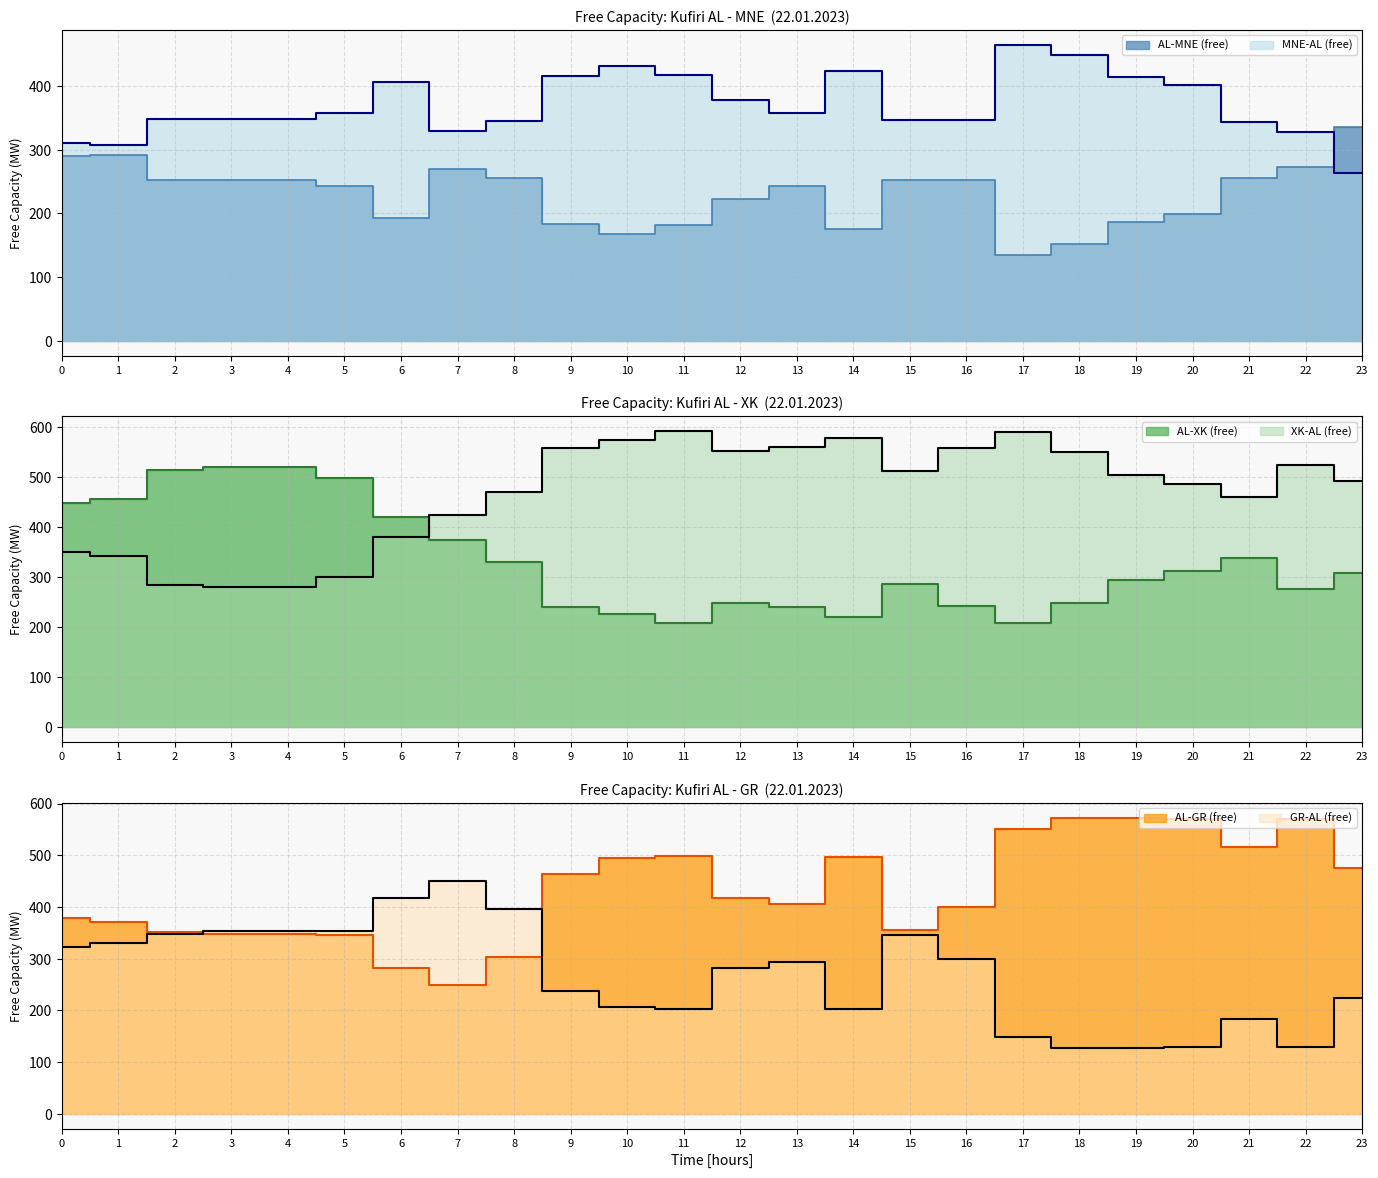

How many times do AL-GR (free) and AL-XK (free) cross each other?

1